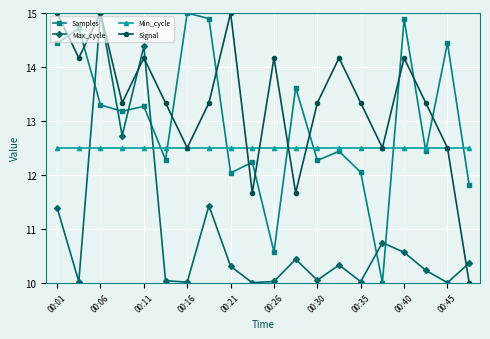

At how many categories does at least one series exceed 10?

20